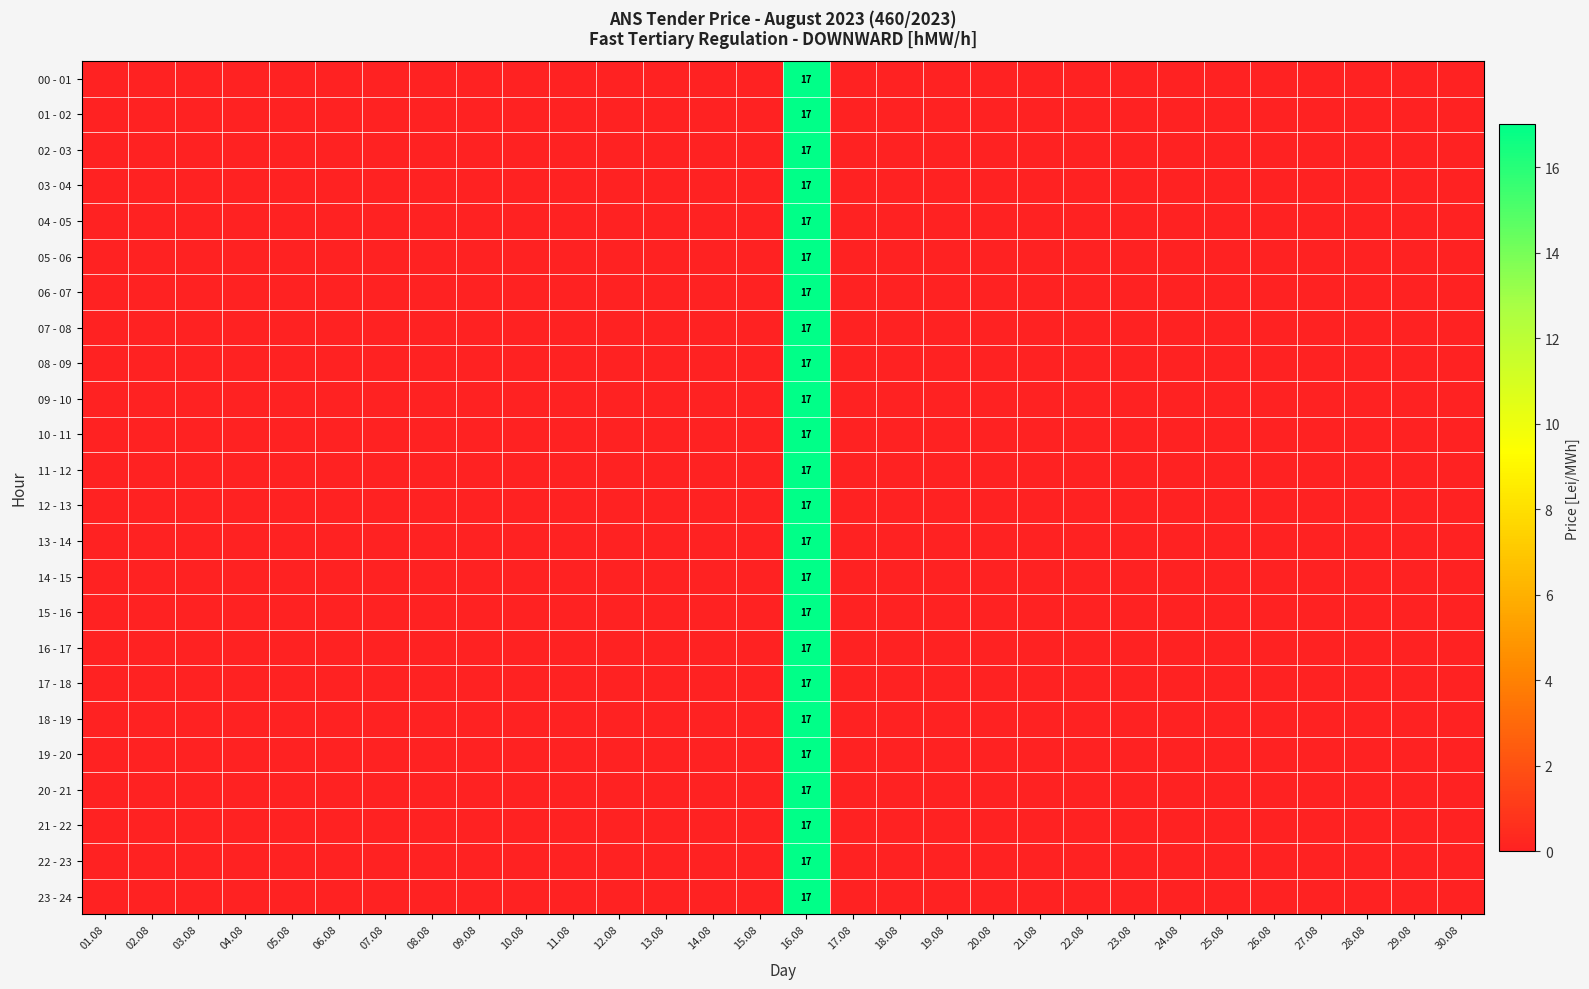

Which series has the largest range (max minus min)?

00 - 01